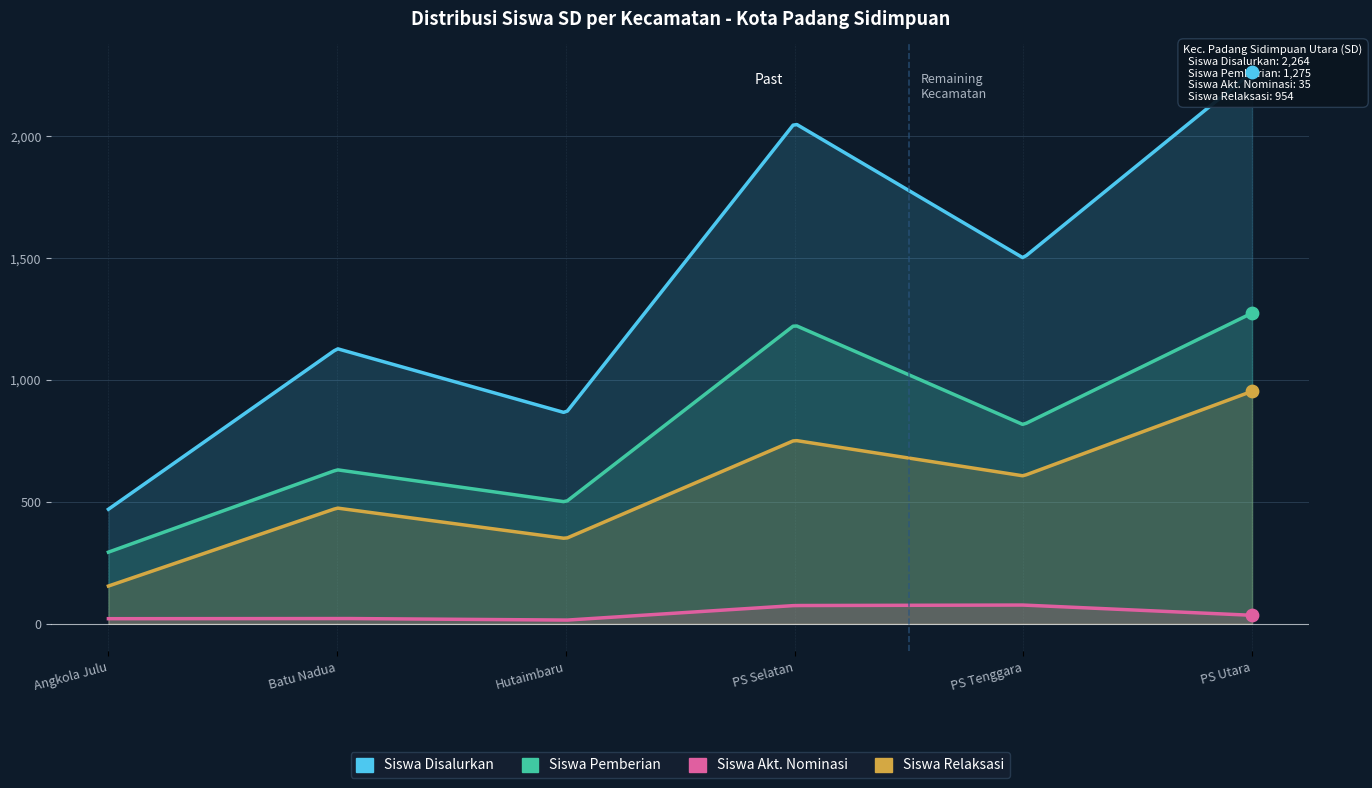

What are all the series names shown in the legend?

Siswa Disalurkan, Siswa Pemberian, Siswa Akt. Nominasi, Siswa Relaksasi